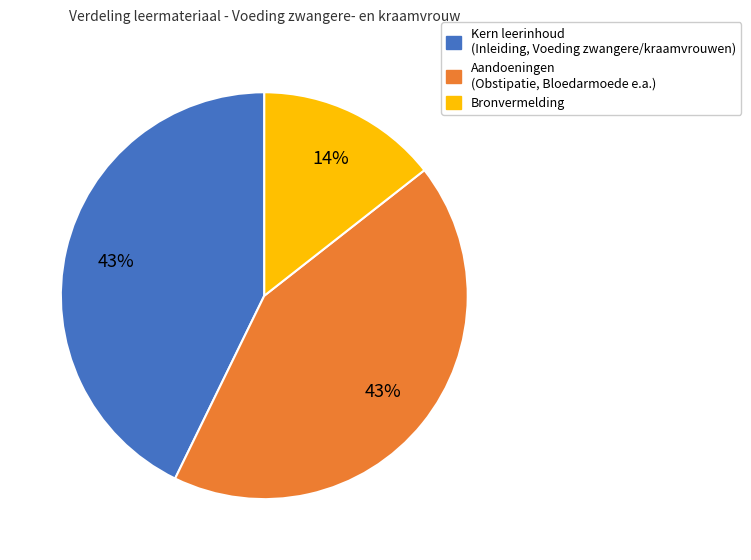

To the nearest percent, what is the average slice percentage?

33%